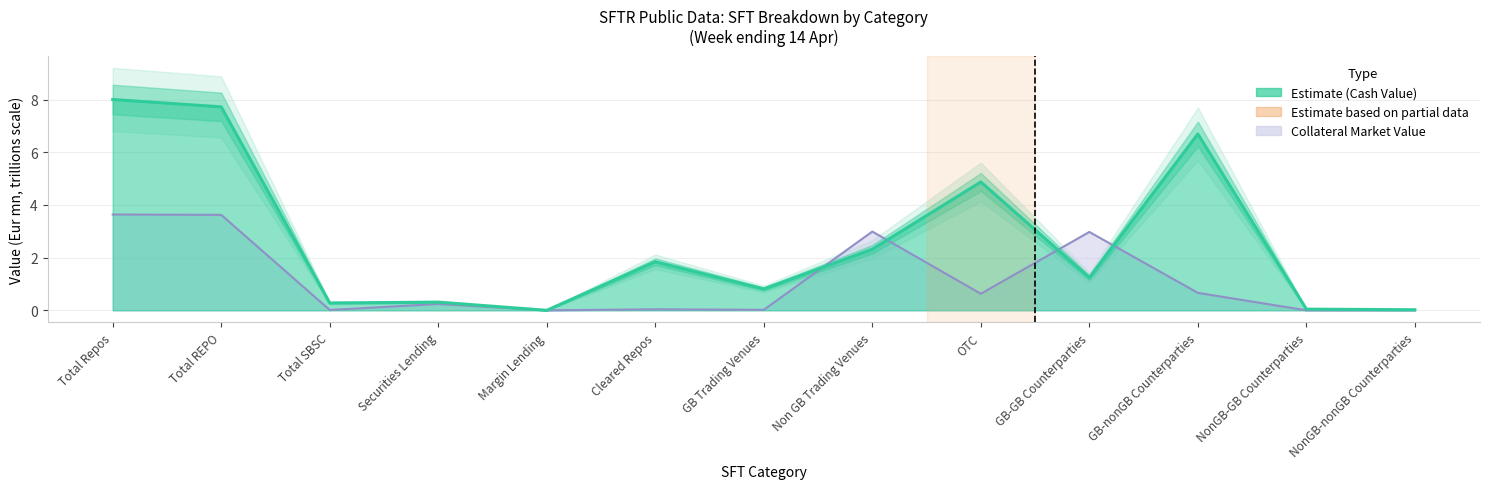

Where do Collateral Market Value (Eur mn) and Cash Value (Eur mn) first cross each other?

Securities Lending and Margin Lending